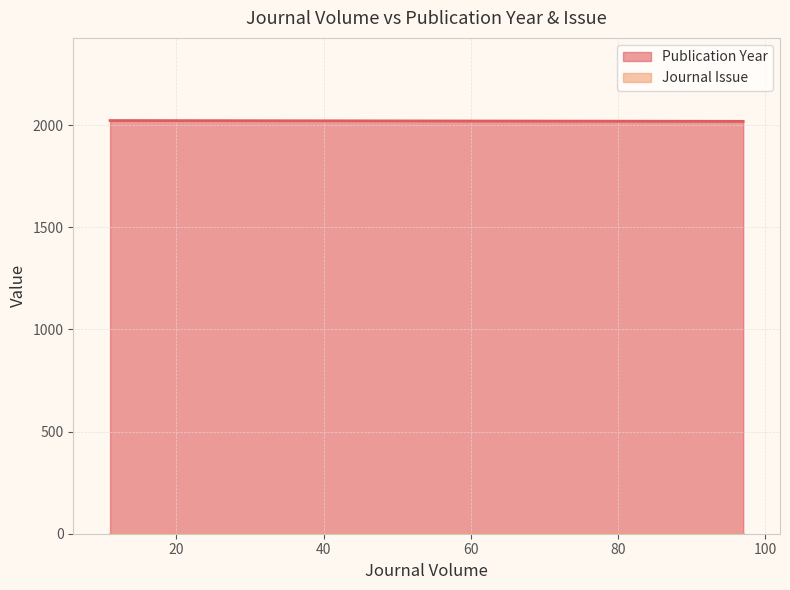

At which label does Journal Issue reach its peak?

97